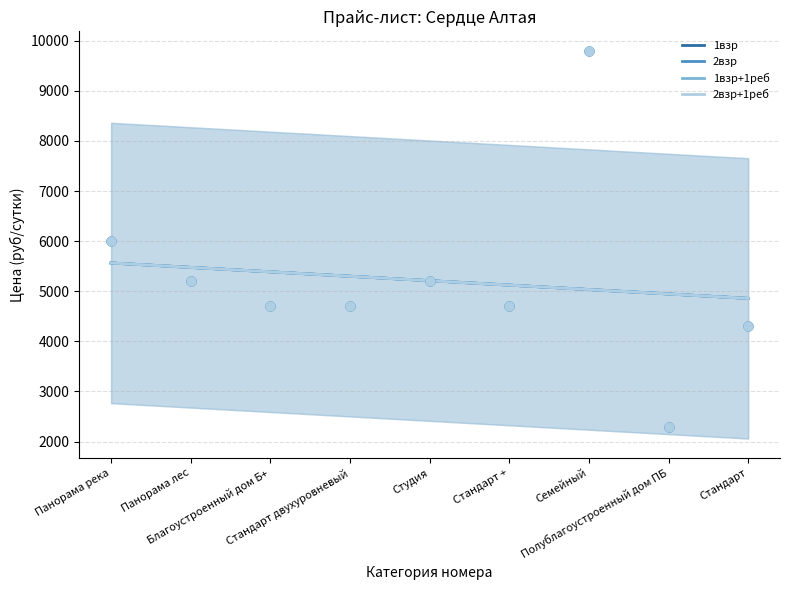

Which series reaches the minimum Y coordinate?

1взр